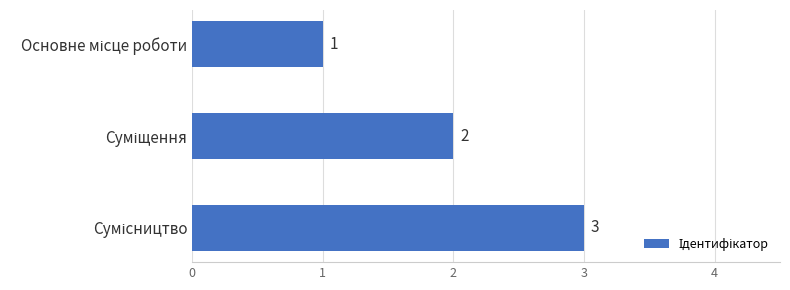

How many values are between 1 and 3?

3